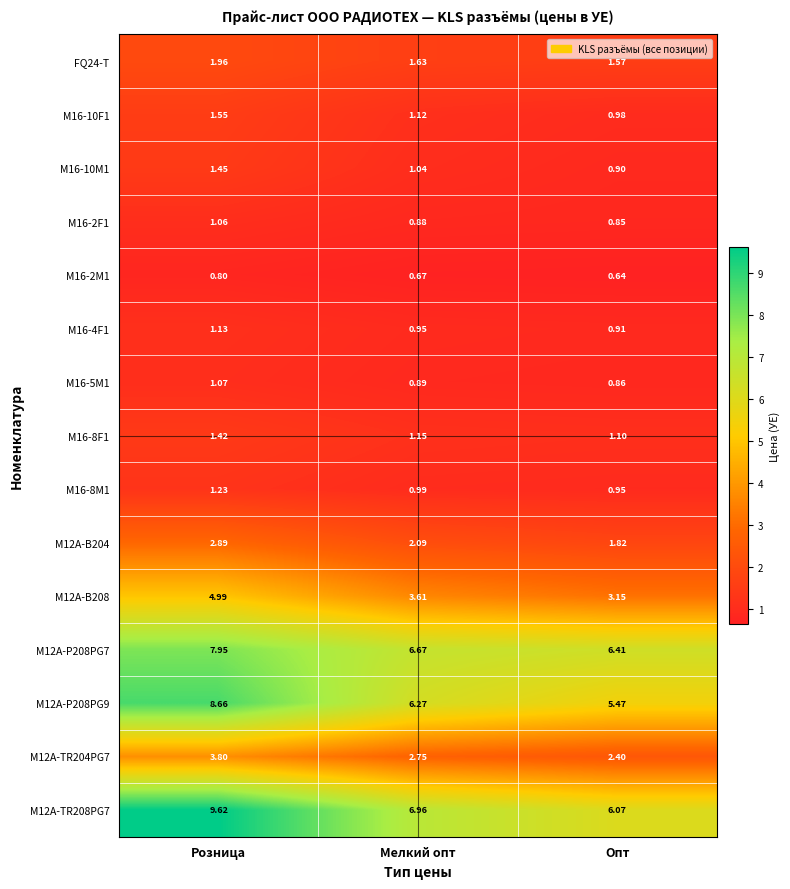

At which category is the sum across all series the highest?

Розница